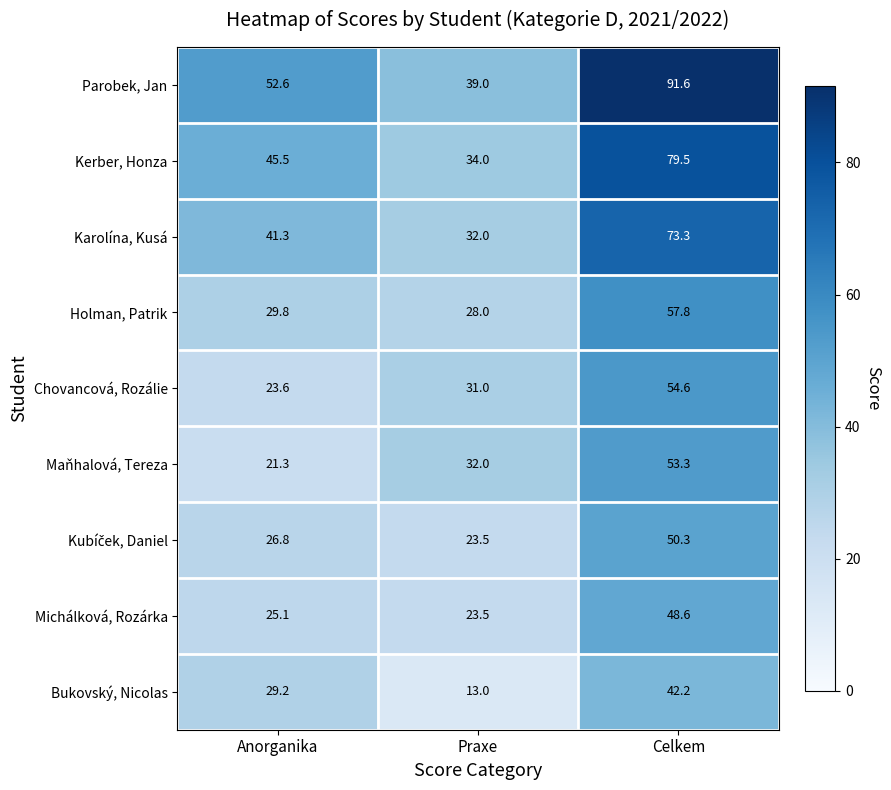

Is it true that Kerber, Honza equals 30.5 at Anorganika?

False